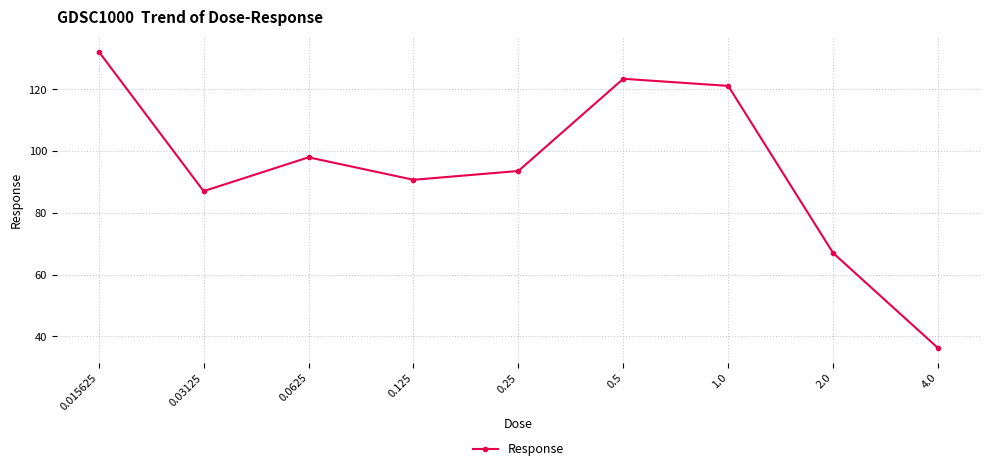

Reading left to right, list all the values displayed in this chart.

132.3	87.0	98.0	90.7	93.6	123.4	121.1	67.0	36.2